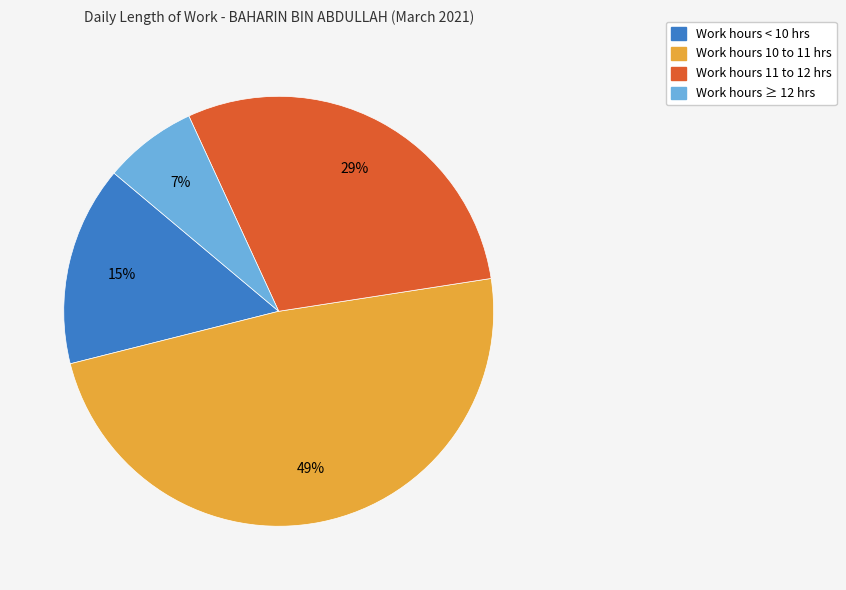

Does any single category account for the majority?

No